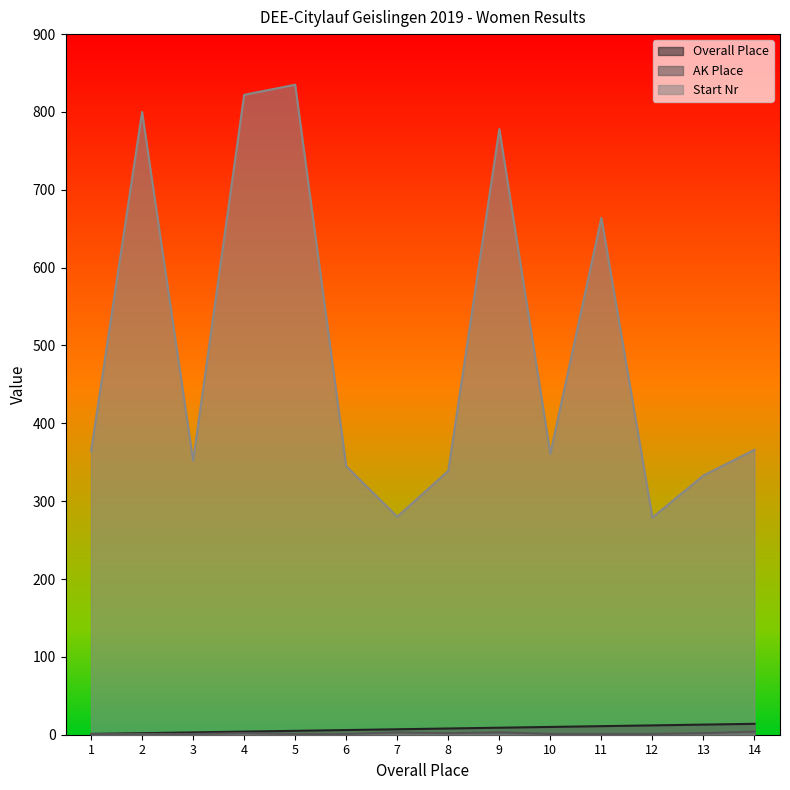

True or false: Overall Place and Start Nr intersect in this chart.

False